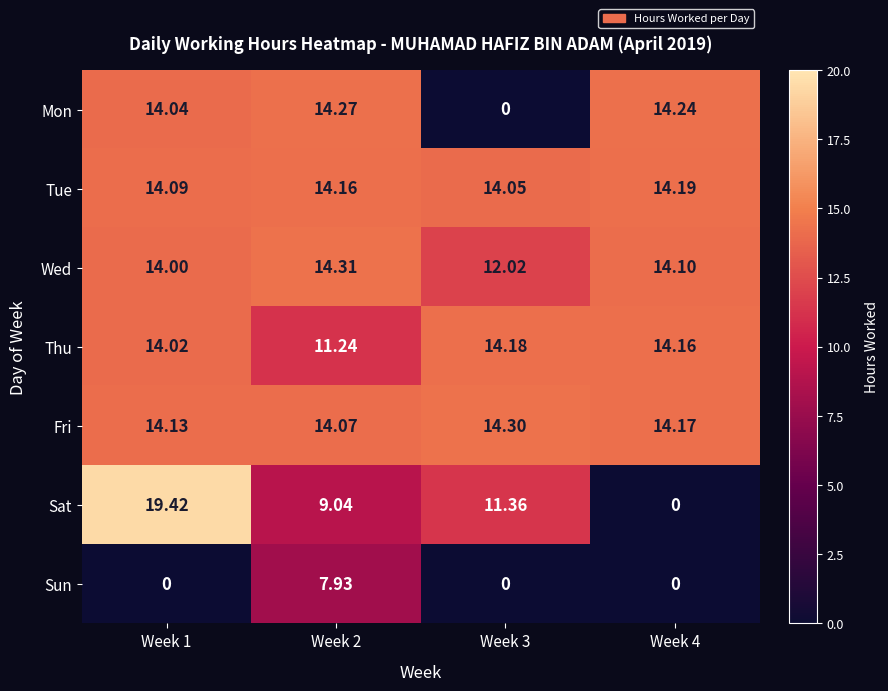

Which series has the largest total across all categories?

Fri